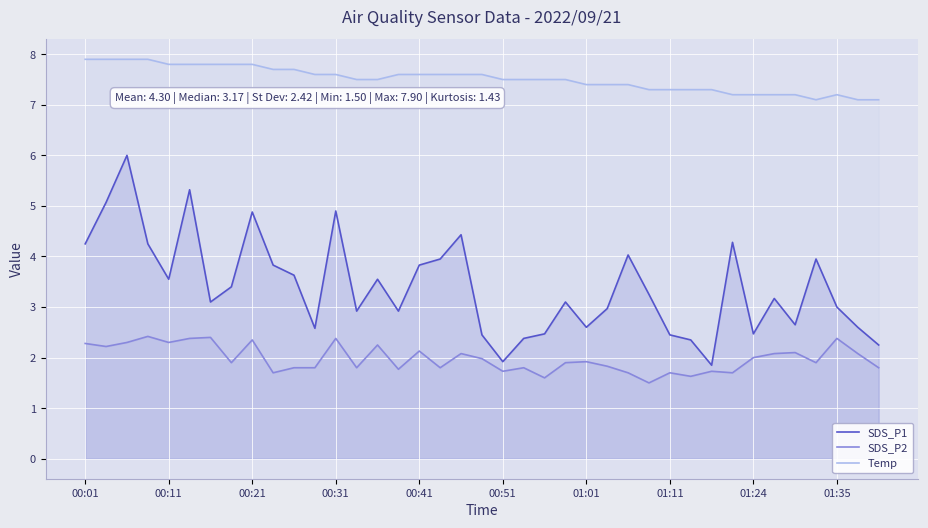

What is the difference between the second highest and second lowest values in the Temp series?

0.8